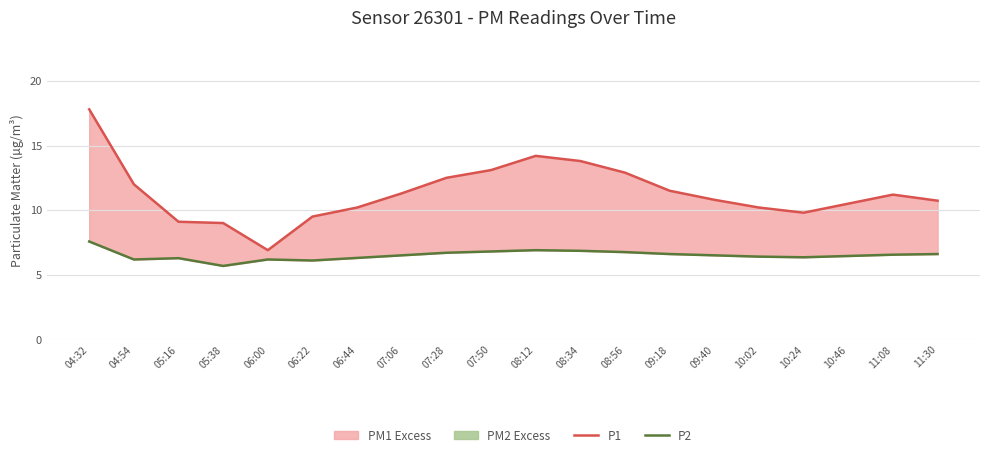

How many data points does each series have?

20